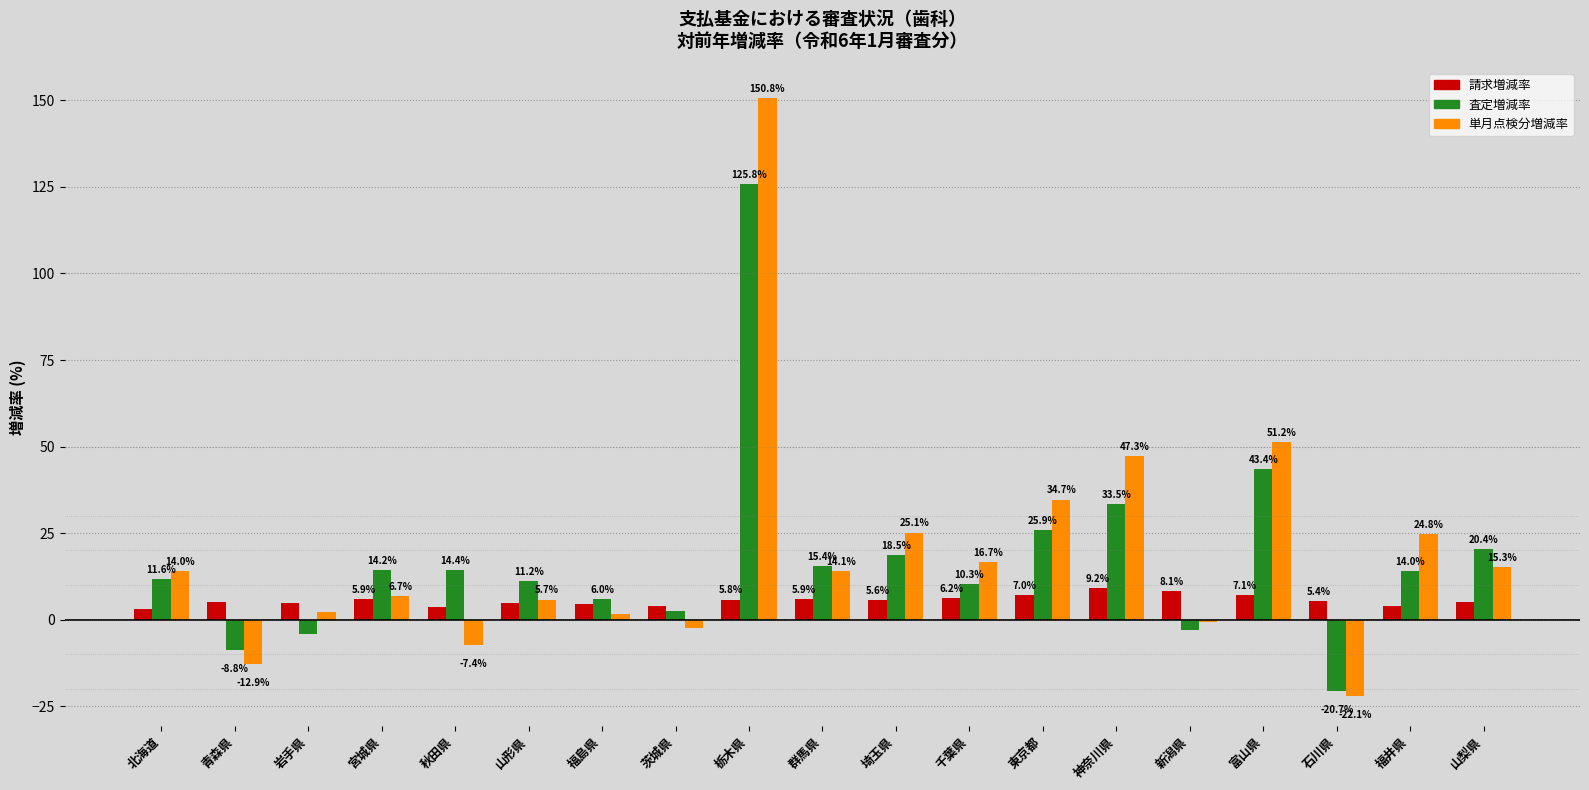

At 神奈川県, list the series in order from smallest to largest.

請求増減率, 査定増減率, 単月点検分増減率